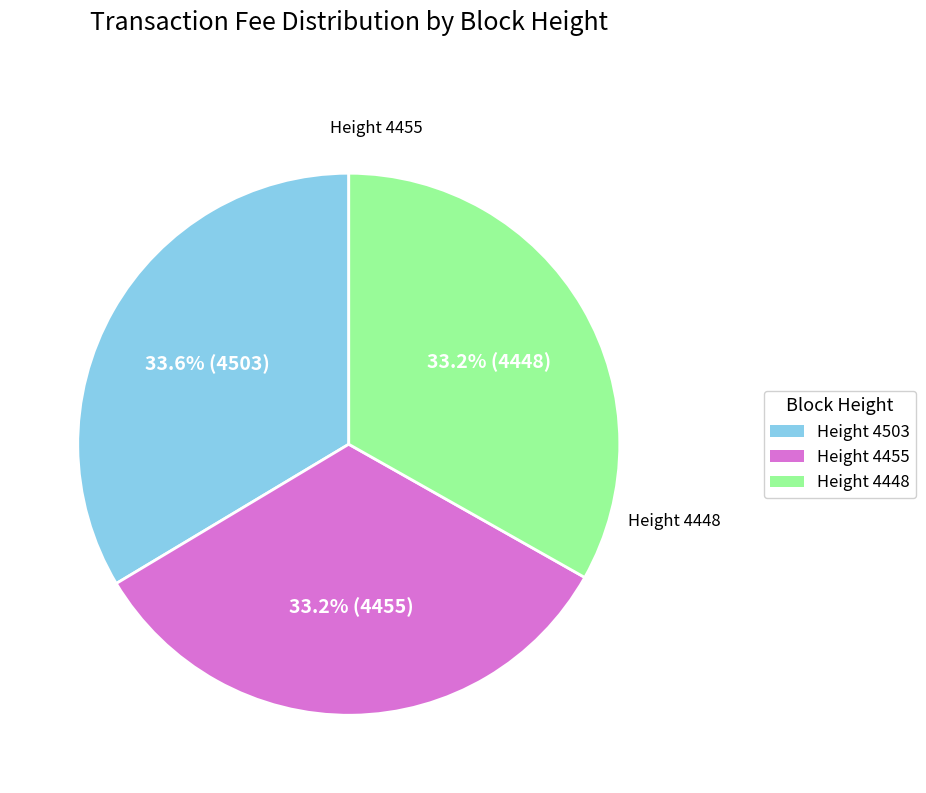

Does Height 4503 account for over 50% of the chart?

No